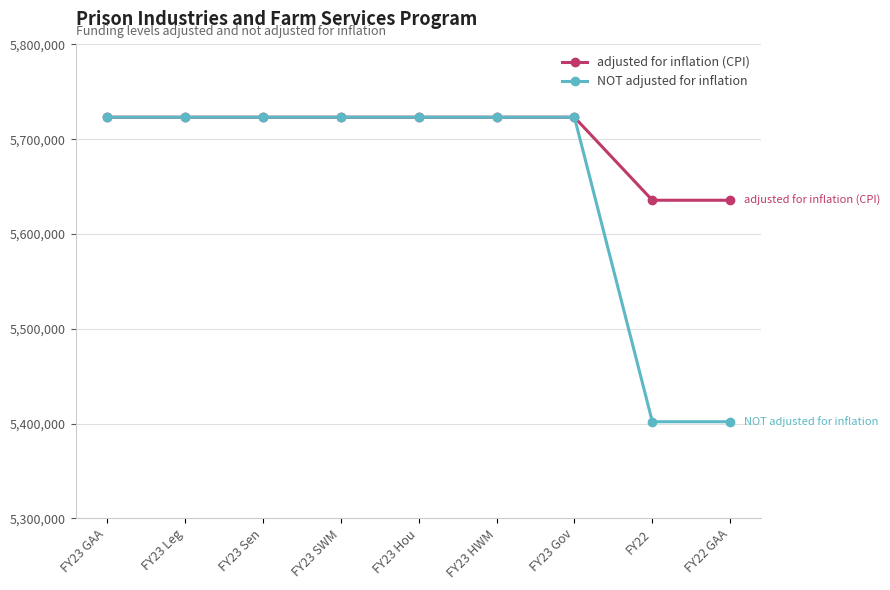

Which series has the largest range (max minus min)?

NOT adjusted for inflation